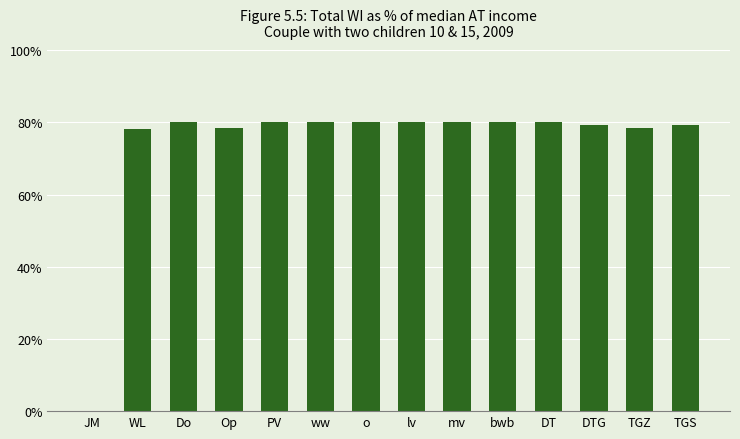

True or false: the data shows 78.1 at WL.

True